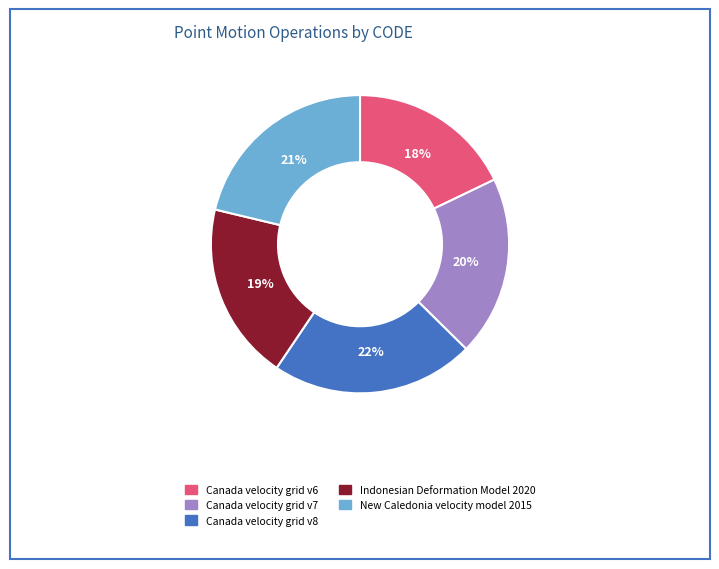

Approximately how many times larger is the value at New Caledonia velocity model 2015 compared to Canada velocity grid v8?

1.0